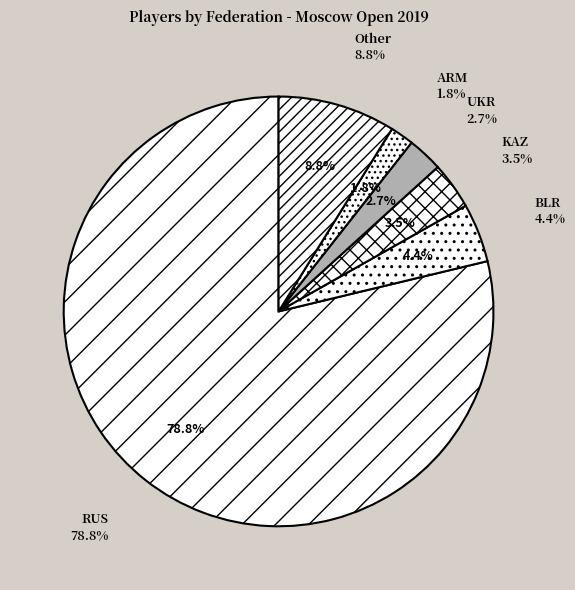

How many slices are in this pie chart?

6